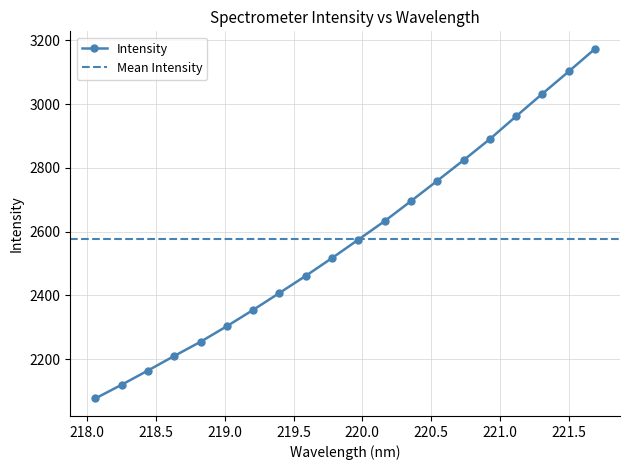

The value at 219.9712 is 3899.2. True or false?

False